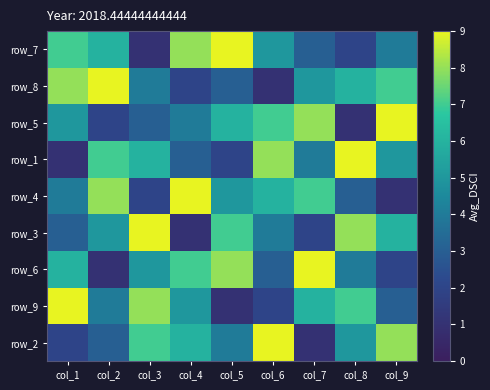

What is the sum of all row_8 values?

45